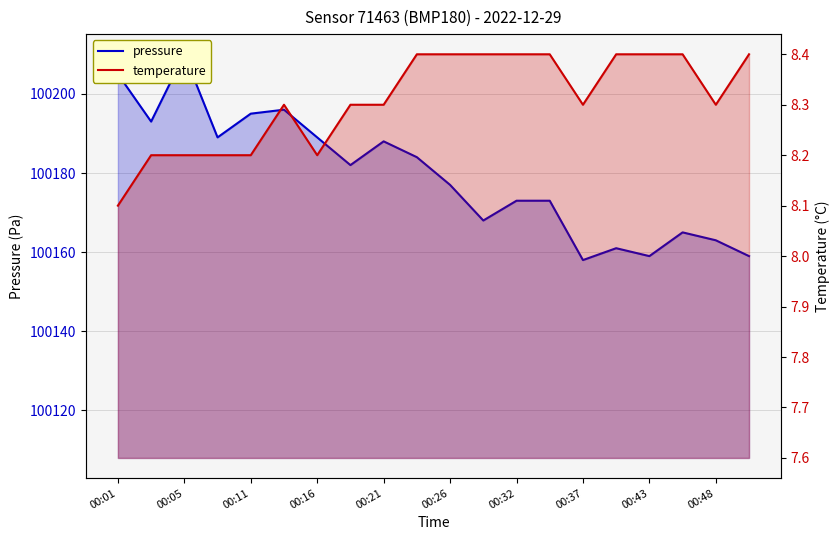

What is the difference between the pressure values at 00:26 and 00:37?

19.0